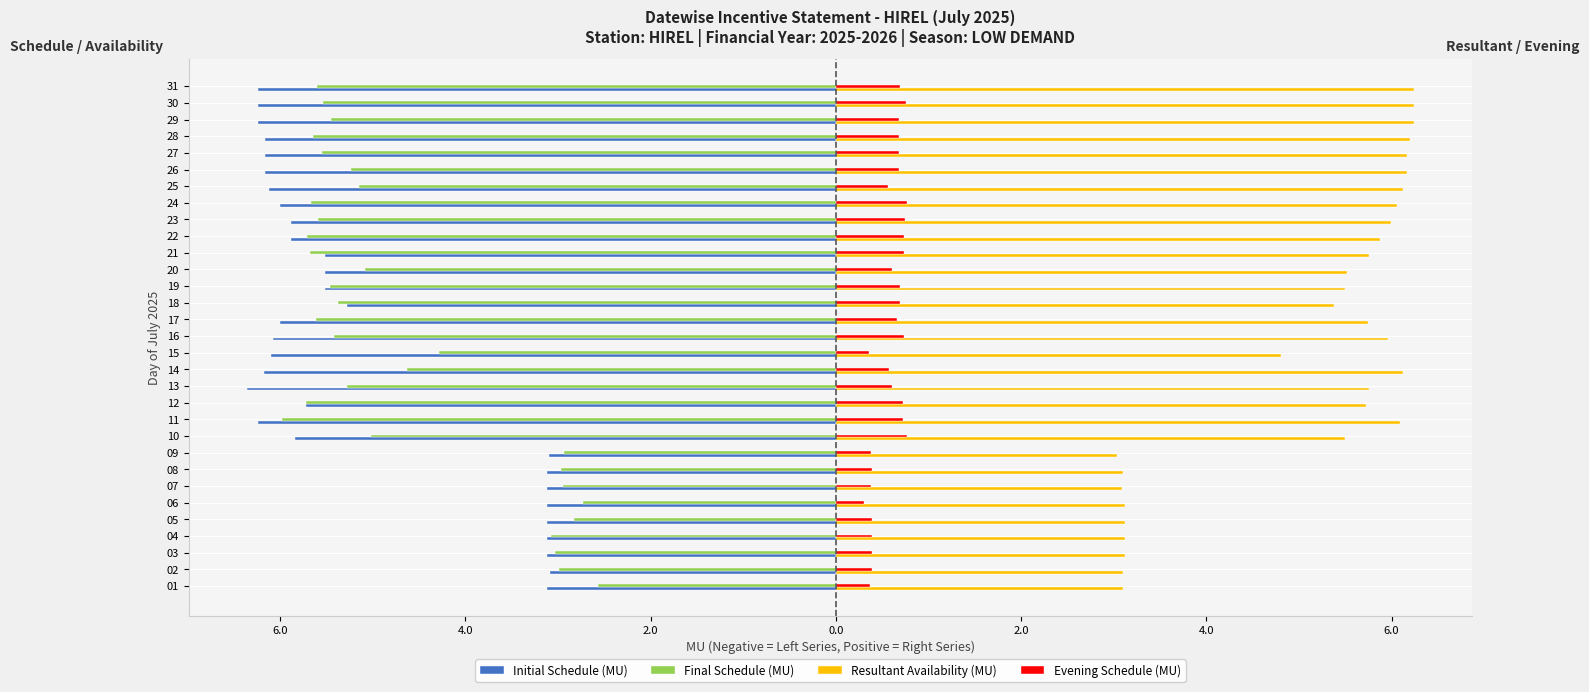

What are all the series names shown in the legend?

Initial Schedule (MU), Final Schedule (MU), Resultant Availability (MU), Evening Schedule (MU)